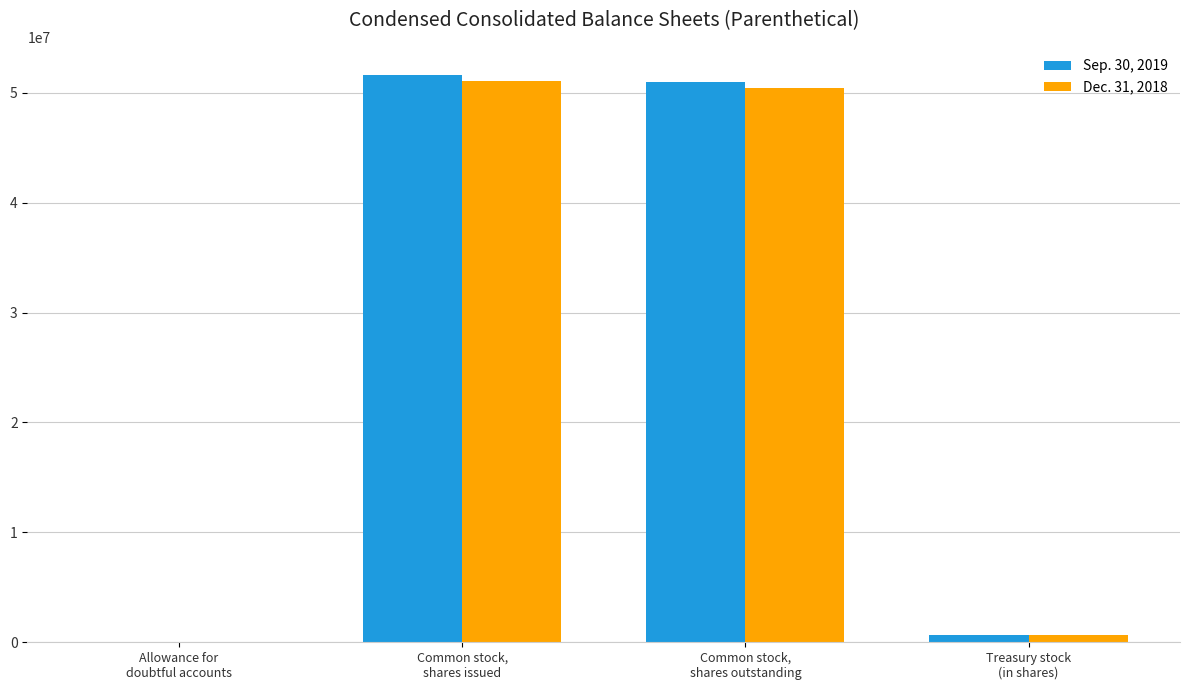

At which category is the sum across all series the highest?

Common stock,
shares issued